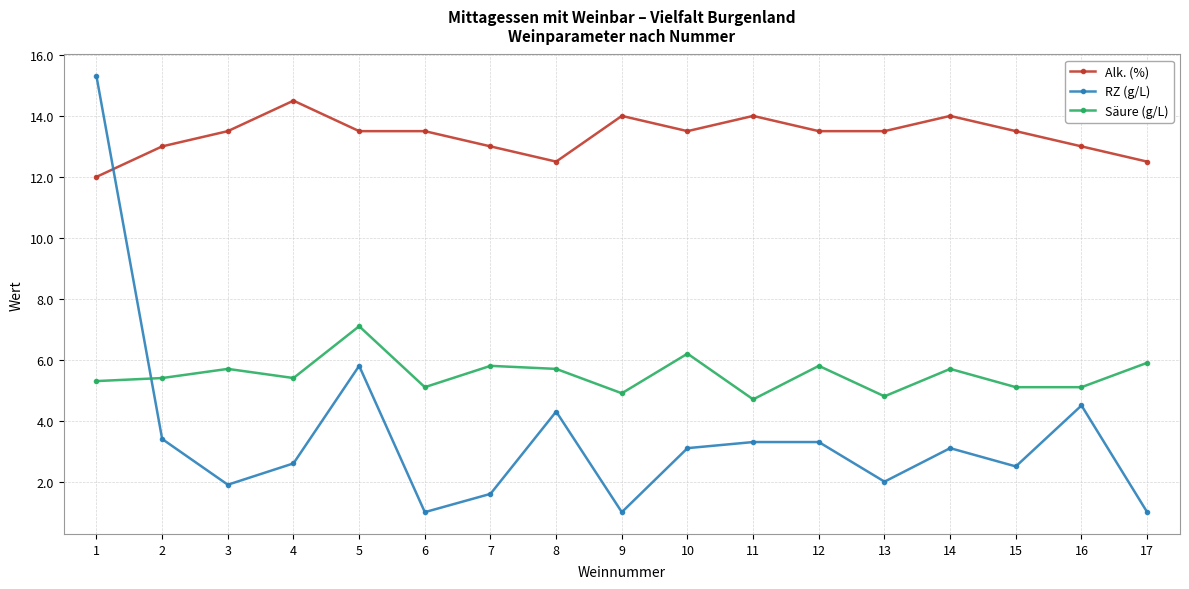

What is the value of the Säure (g/L) point at the 8th from the left?

5.7